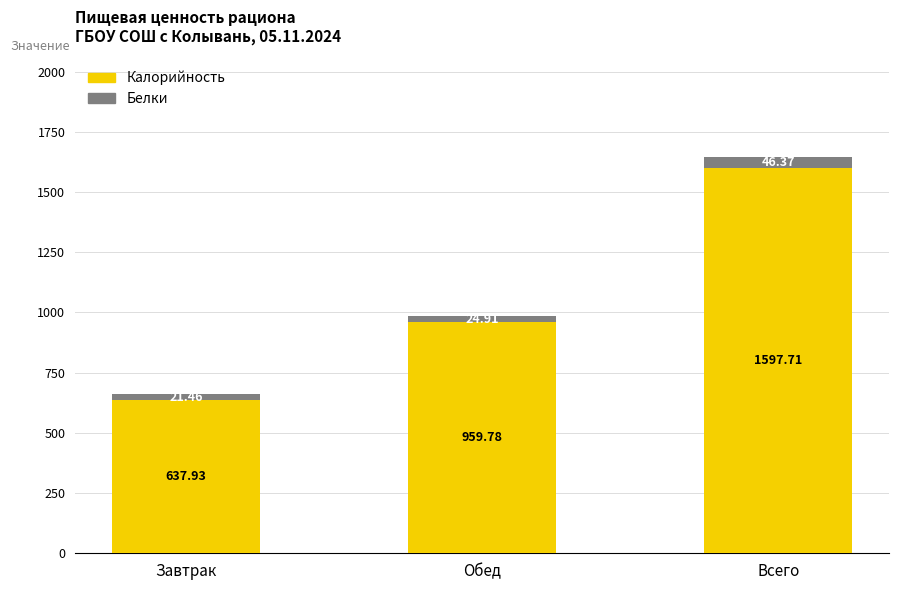

The value of Калорийность at Всего is 545.2. True or false?

False